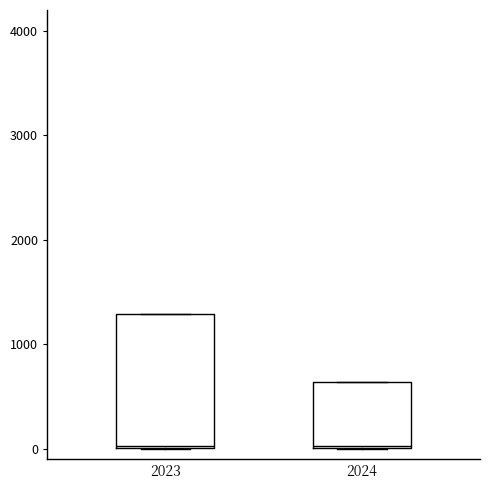

Where is the lower edge of the box at x = 2023 on the y-axis? The values are not printed on the chart, so give them approximately, as read against the axis.

0